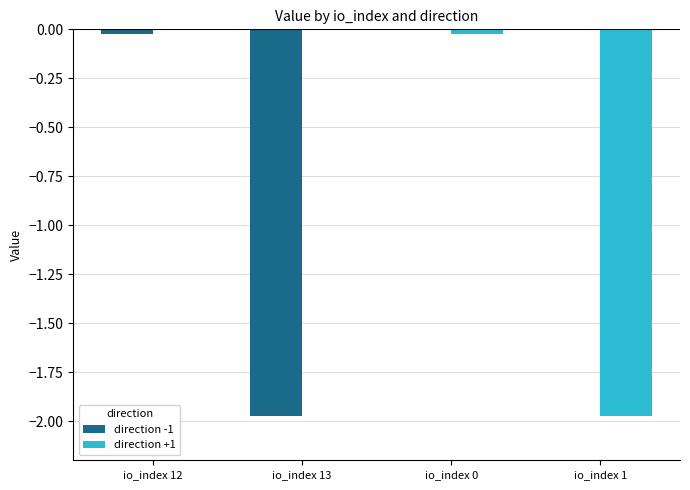

What is the spread (max minus min) of values at io_index 13?

2.0